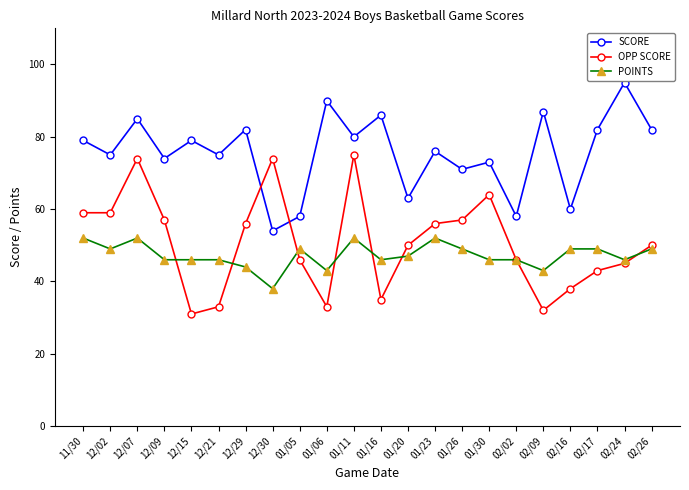

What is the label of the 12th point from the left?

01/16